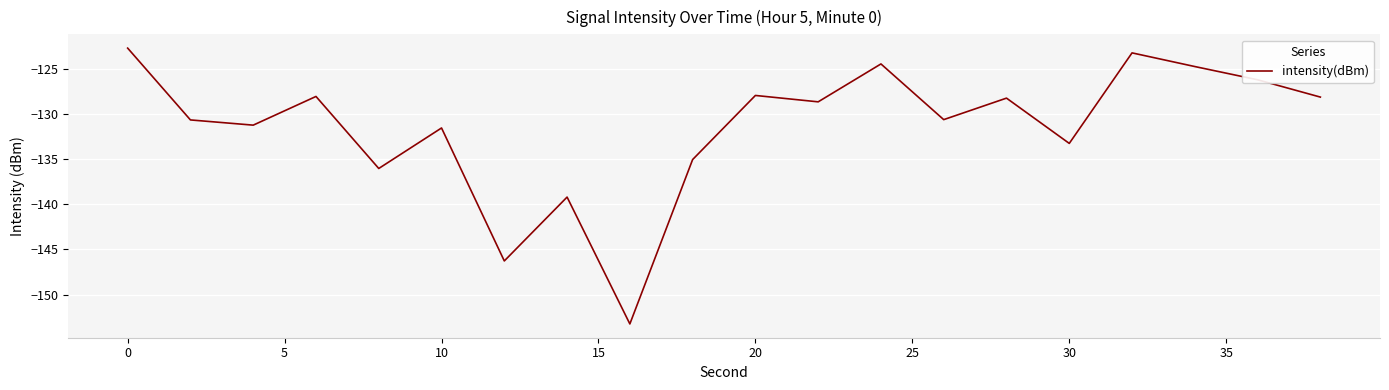

What is the greatest value displayed?

-122.7